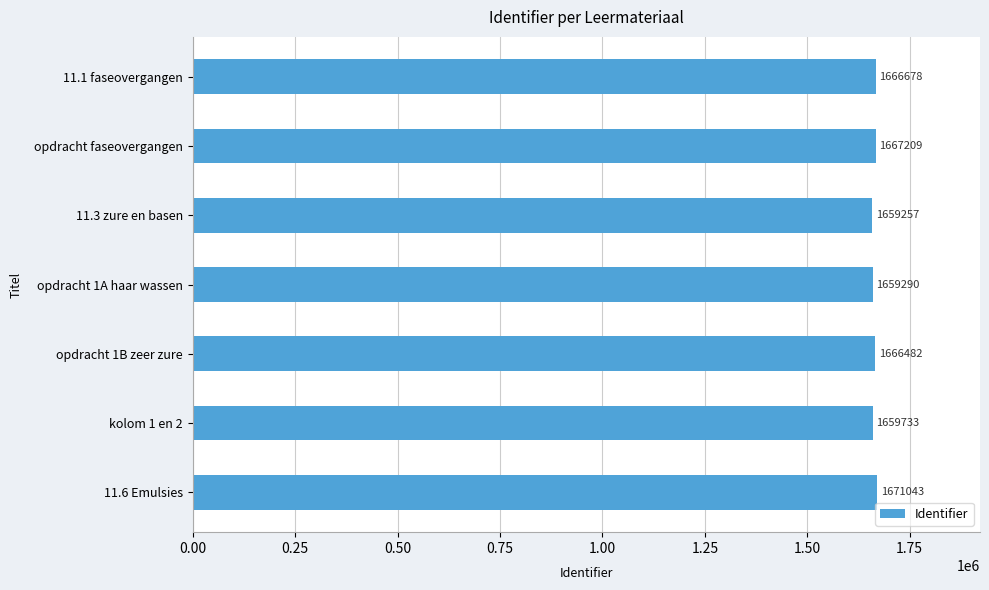

At which label is the value closest to 1665150?

opdracht 1B zeer zure